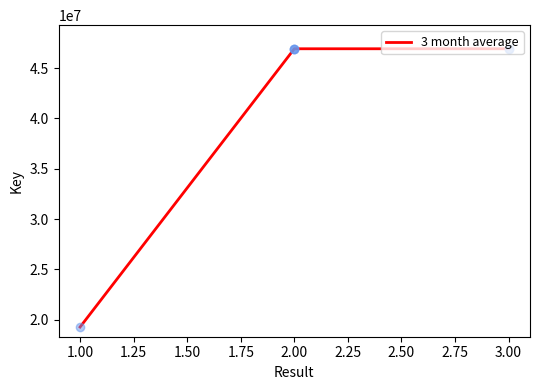

Approximately how many times larger is the value at 1.00 compared to 3.00?

0.4